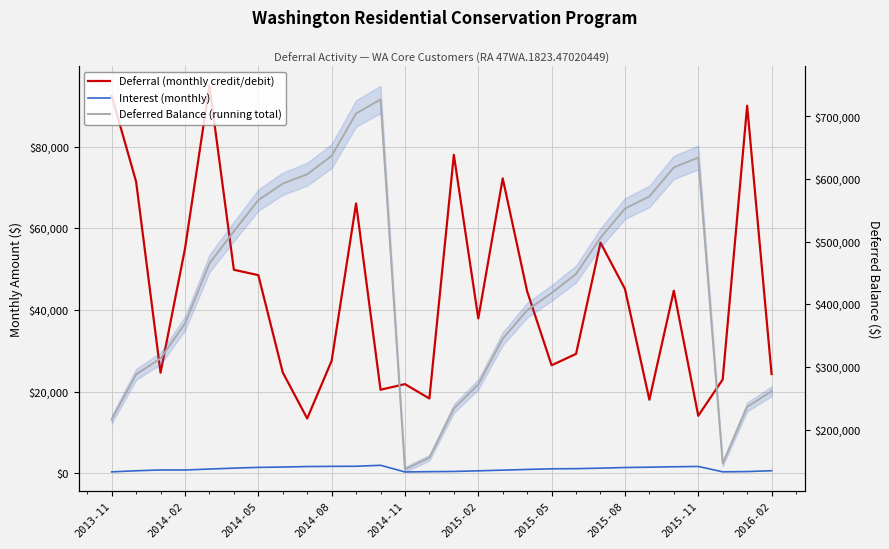

What is the difference between the highest and lowest values at 2014-11?

136267.2